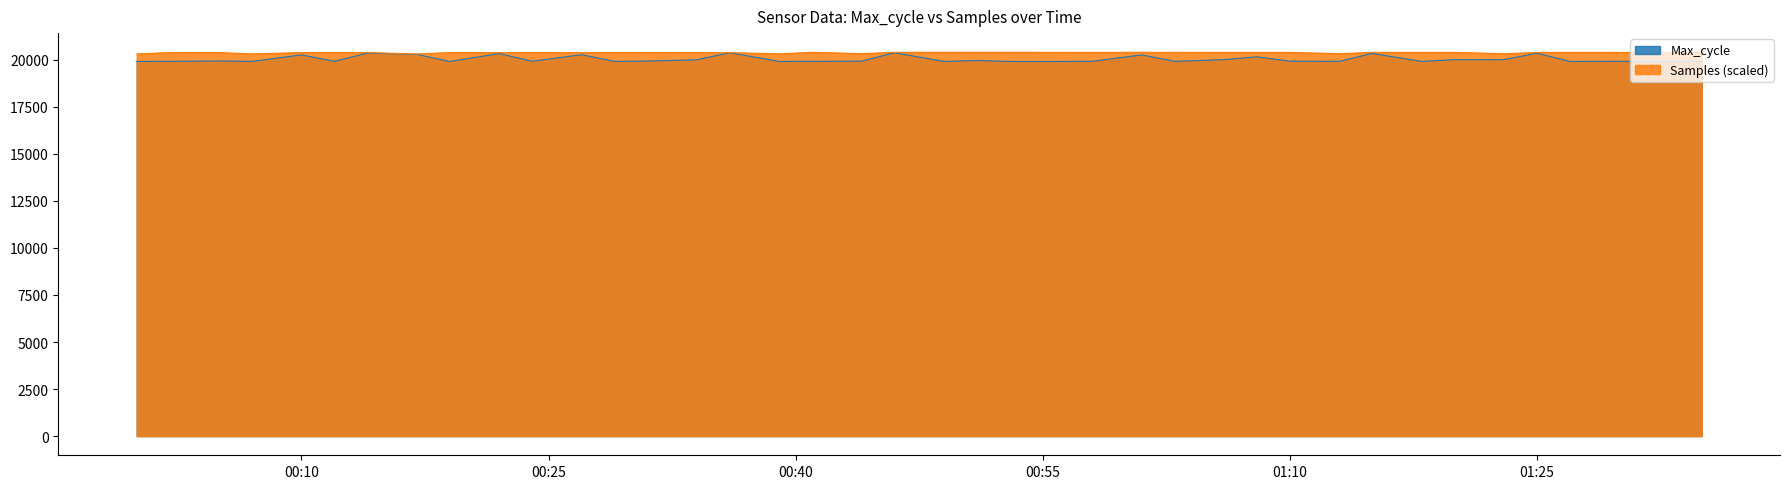

How many lines are shown in the chart?

2